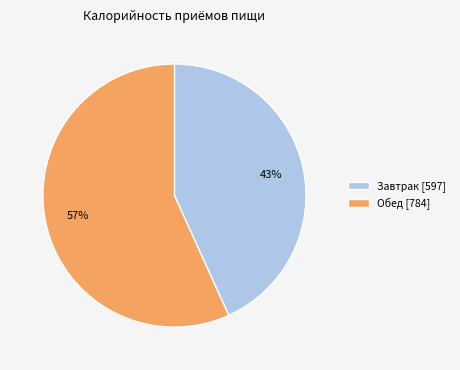

The Завтрак slice represents 43% of the pie. True or false?

True